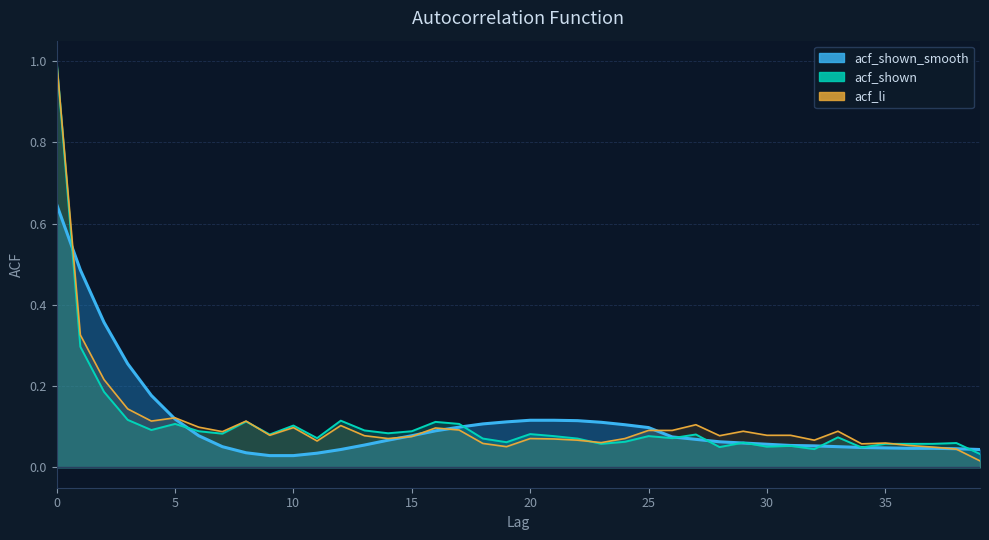

Reading left to right, what are all the values shown in this chart?

acf_shown_smooth: 0.6	0.5	0.4	0.3	0.2	0.1	0.1	0.1	0.0	0.0	0.0	0.0	0.0	0.1	0.1	0.1	0.1	0.1	0.1	0.1	0.1	0.1	0.1	0.1	0.1	0.1	0.1	0.1	0.1	0.1	0.1	0.1	0.1	0.1	0.0	0.0	0.0	0.0	0.0	0.0
acf_shown: 1.0	0.3	0.2	0.1	0.1	0.1	0.1	0.1	0.1	0.1	0.1	0.1	0.1	0.1	0.1	0.1	0.1	0.1	0.1	0.1	0.1	0.1	0.1	0.1	0.1	0.1	0.1	0.1	0.1	0.1	0.1	0.1	0.0	0.1	0.0	0.1	0.1	0.1	0.1	0.0
acf_li: 1.0	0.3	0.2	0.1	0.1	0.1	0.1	0.1	0.1	0.1	0.1	0.1	0.1	0.1	0.1	0.1	0.1	0.1	0.1	0.1	0.1	0.1	0.1	0.1	0.1	0.1	0.1	0.1	0.1	0.1	0.1	0.1	0.1	0.1	0.1	0.1	0.1	0.1	0.0	0.0